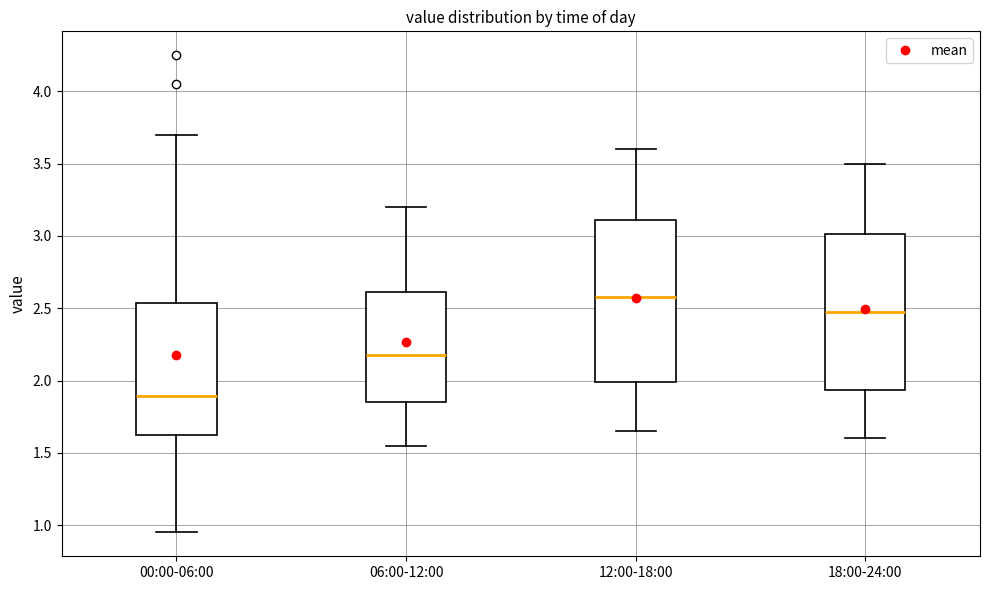

Which box has the highest median line?

12:00-18:00